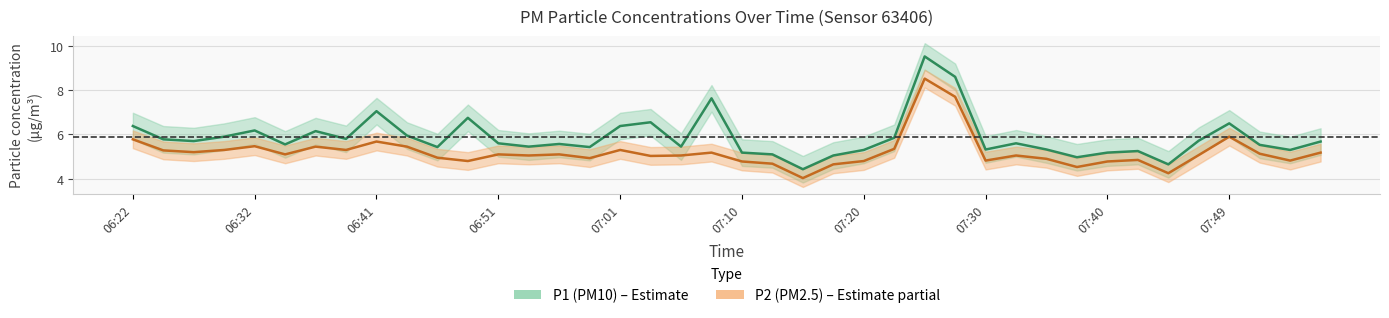

Reading right to left, transcribe all the data shown in this chart.

P1: 5.7	5.3	5.5	6.5	5.7	4.7	5.2	5.2	5.0	5.3	5.6	5.3	8.6	9.5	5.8	5.3	5.0	4.4	5.1	5.2	7.6	5.5	6.5	6.4	5.4	5.6	5.5	5.6	6.8	5.4	6.0	7.0	5.8	6.2	5.5	6.2	5.9	5.7	5.8	6.4
P2: 5.2	4.8	5.1	5.9	5.1	4.2	4.8	4.8	4.5	4.9	5.0	4.8	7.7	8.5	5.3	4.8	4.7	4.0	4.7	4.8	5.2	5.0	5.0	5.3	4.9	5.1	5.0	5.1	4.8	5.0	5.5	5.7	5.3	5.5	5.1	5.5	5.3	5.2	5.3	5.8